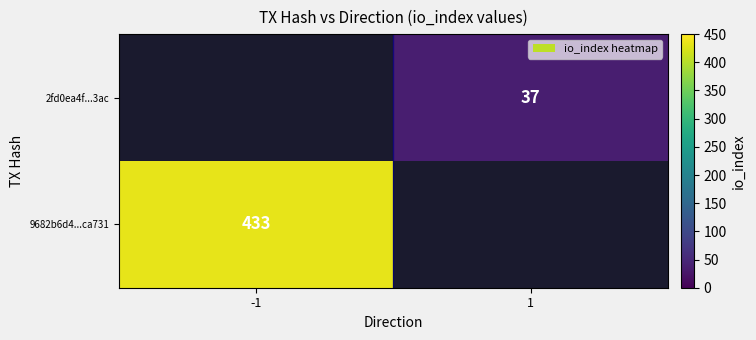

Is it true that 2fd0ea4f...3ac equals 16.6 at 1?

False